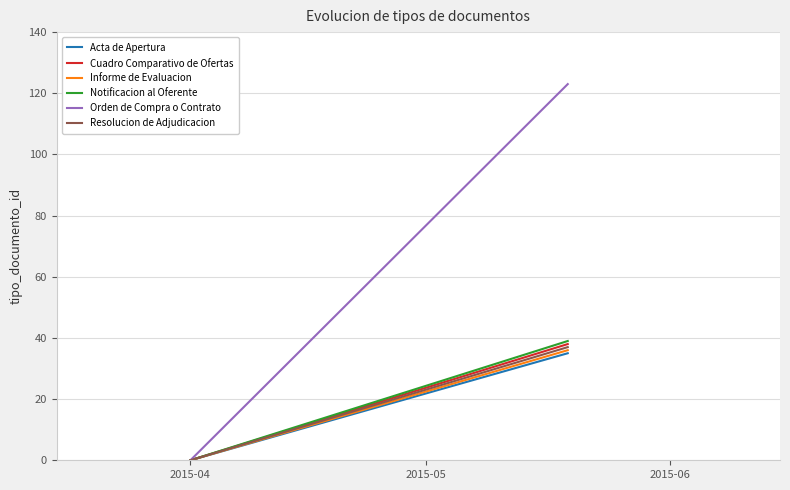

Reading left to right, list all the values displayed in this chart.

Acta de Apertura: 0	35
Cuadro Comparativo de Ofertas: 0	38
Informe de Evaluacion: 0	36
Notificacion al Oferente: 0	39
Orden de Compra o Contrato: 0	123
Resolucion de Adjudicacion: 0	37